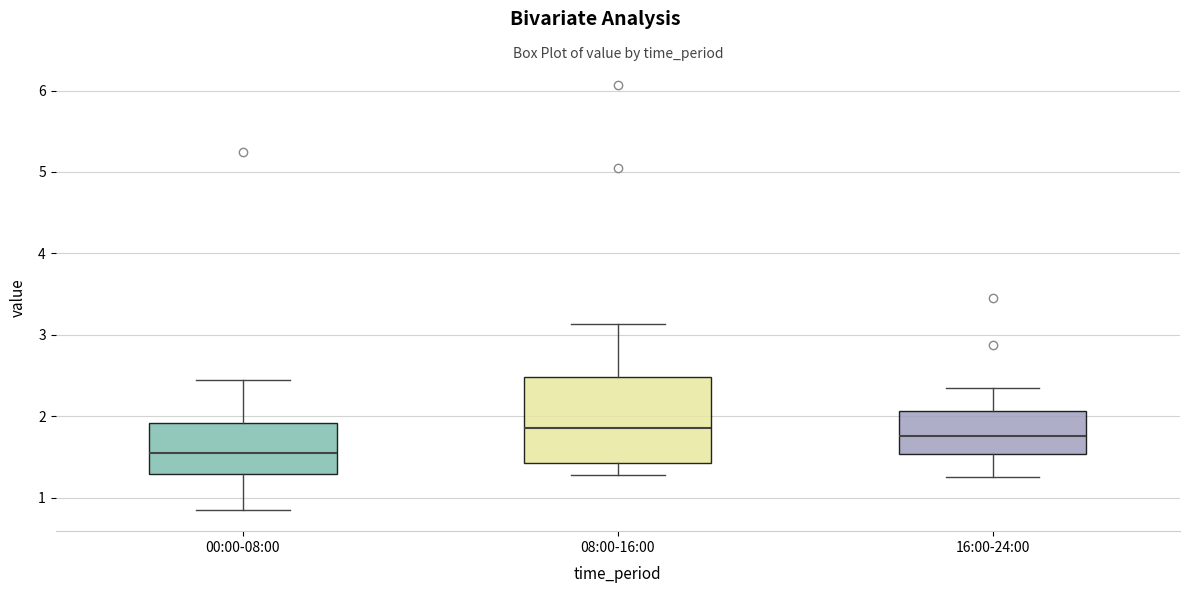

Comparing the boxes themselves (not the whiskers), which one is the tallest?

08:00-16:00